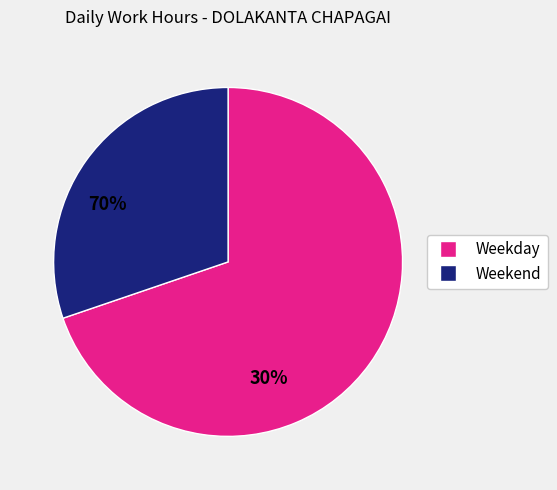

Does any single category account for the majority?

Yes